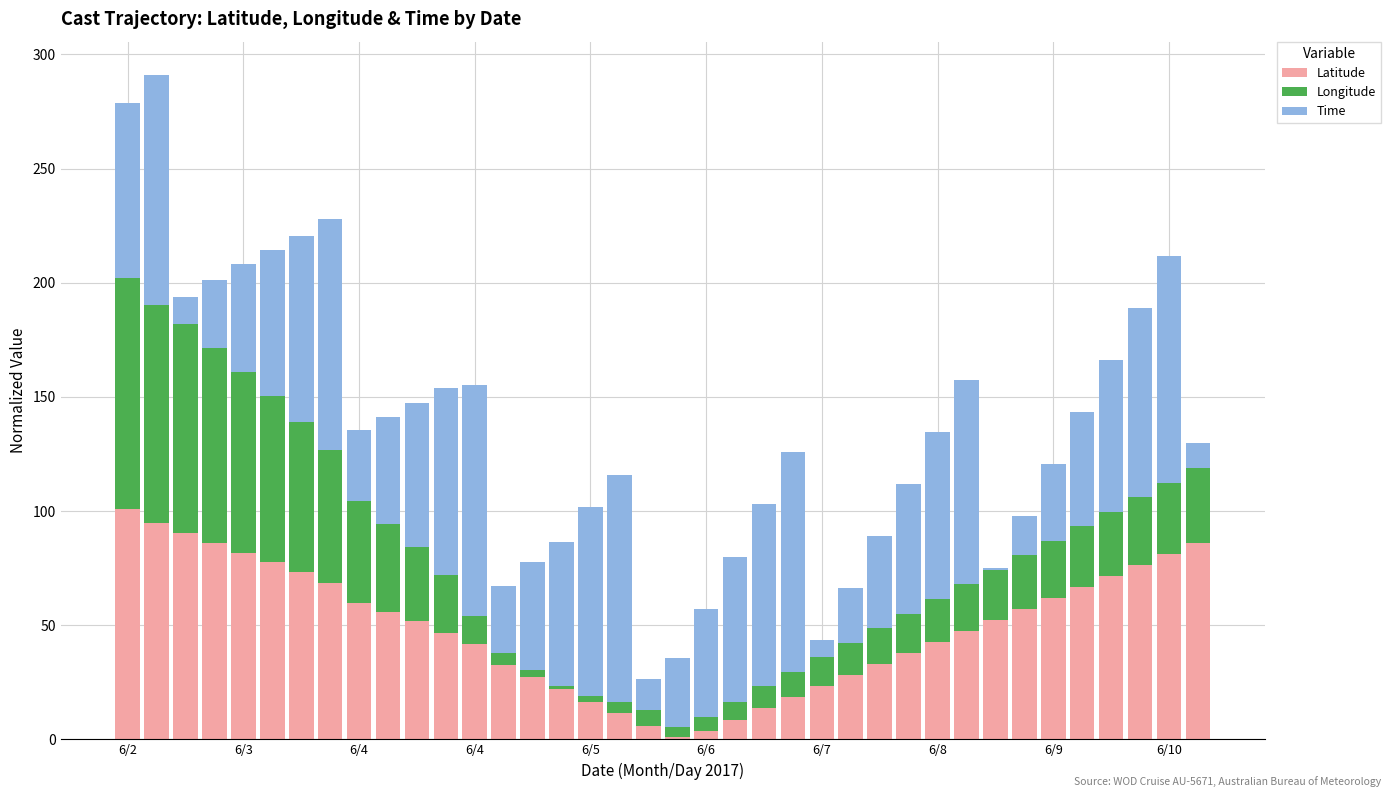

What is the difference between the maximum and minimum values in the Longitude series?

100.0